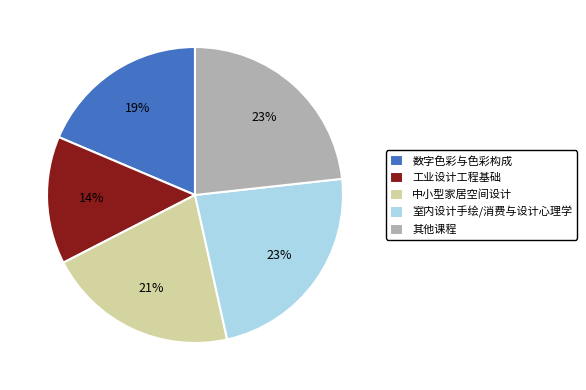

The 其他课程 slice represents 15% of the pie. True or false?

False